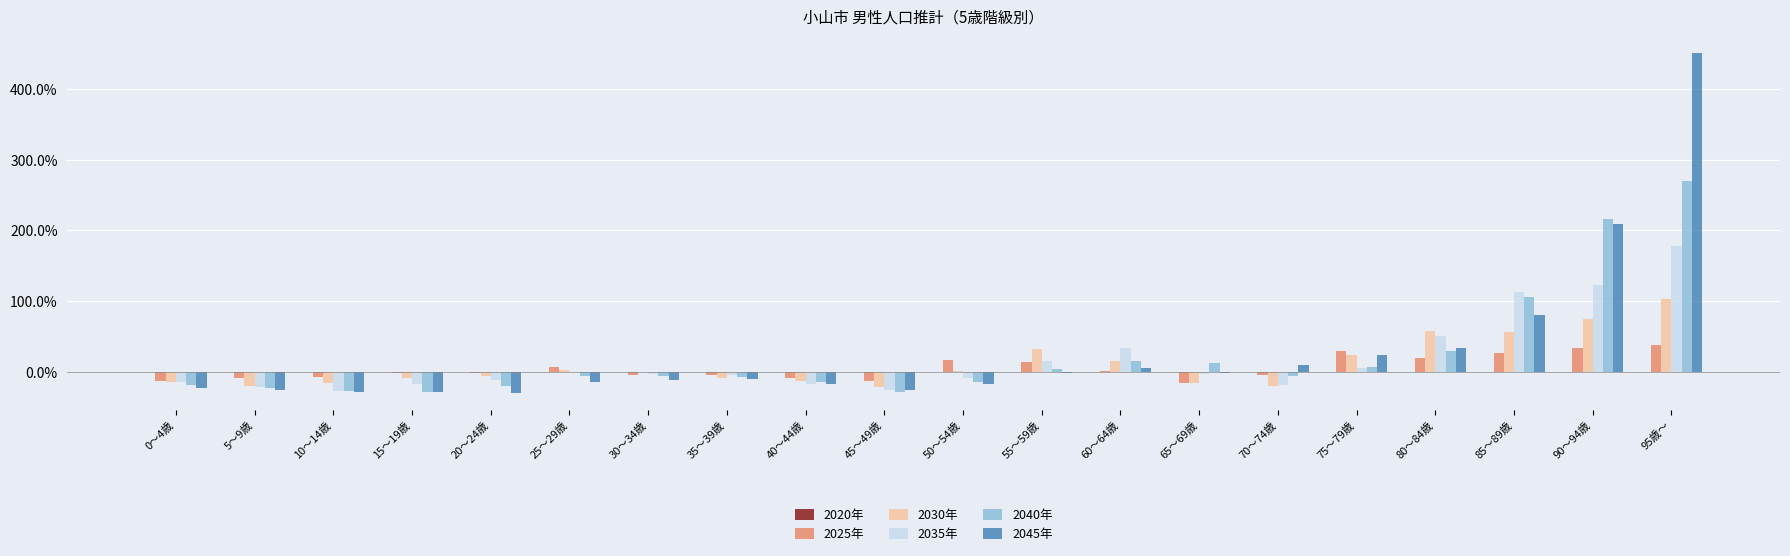

What is the greatest value displayed?

450.4